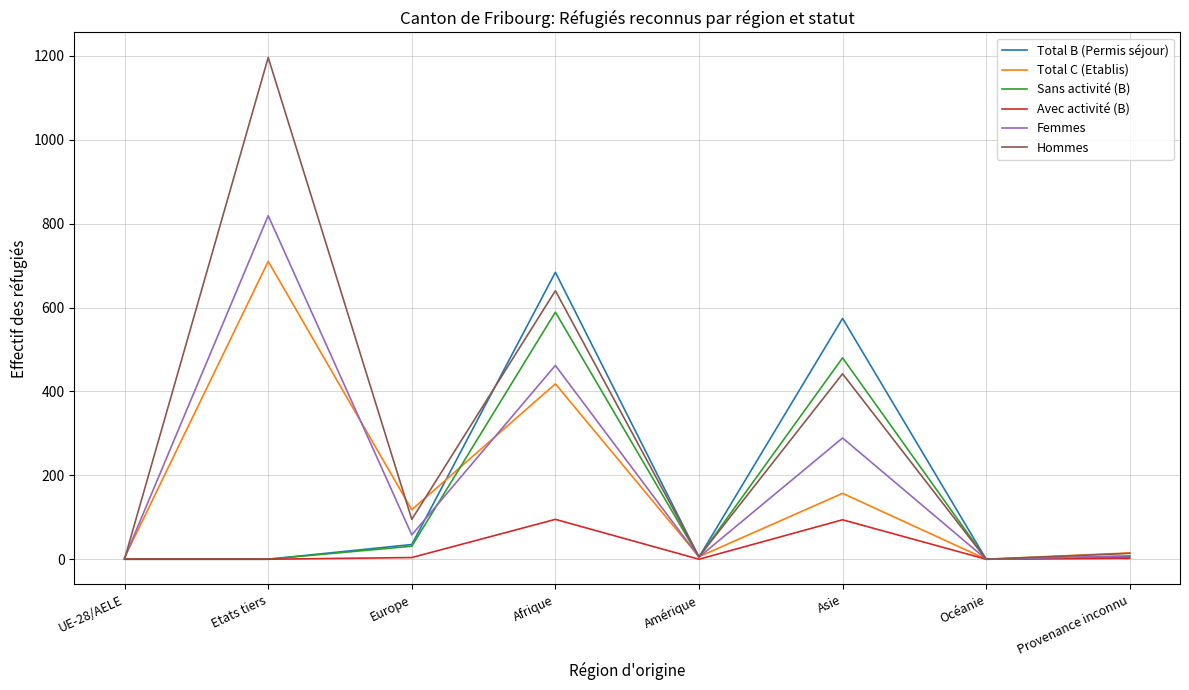

Which series has the largest total across all categories?

Hommes